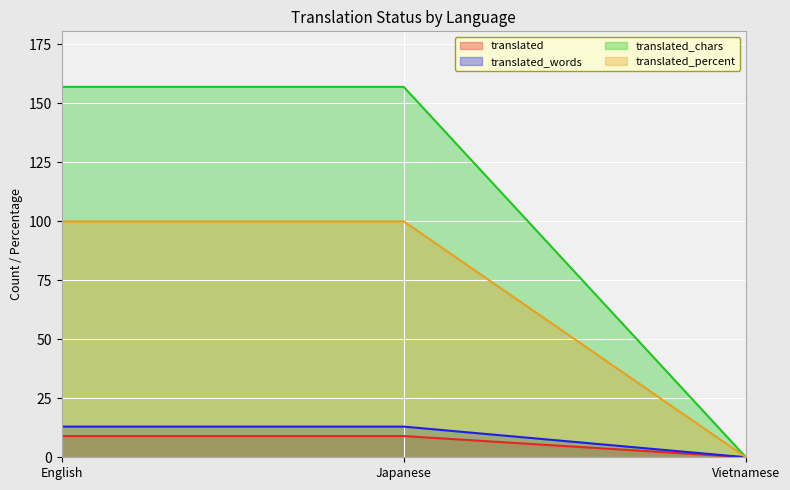

What is the sum of all translated_words values?

26